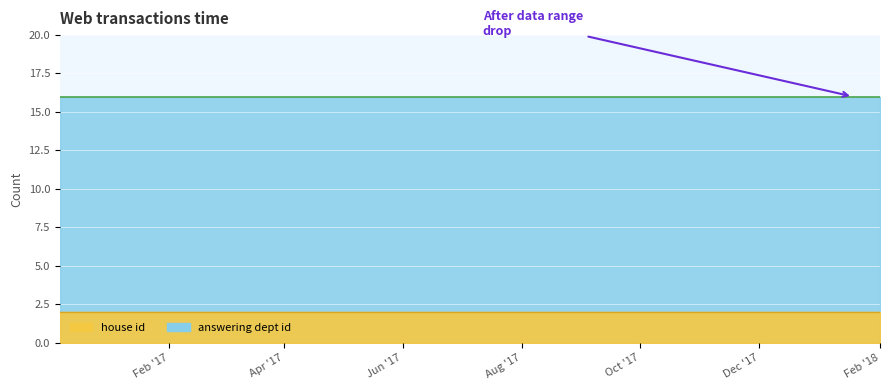

What is the minimum value for house id?

2